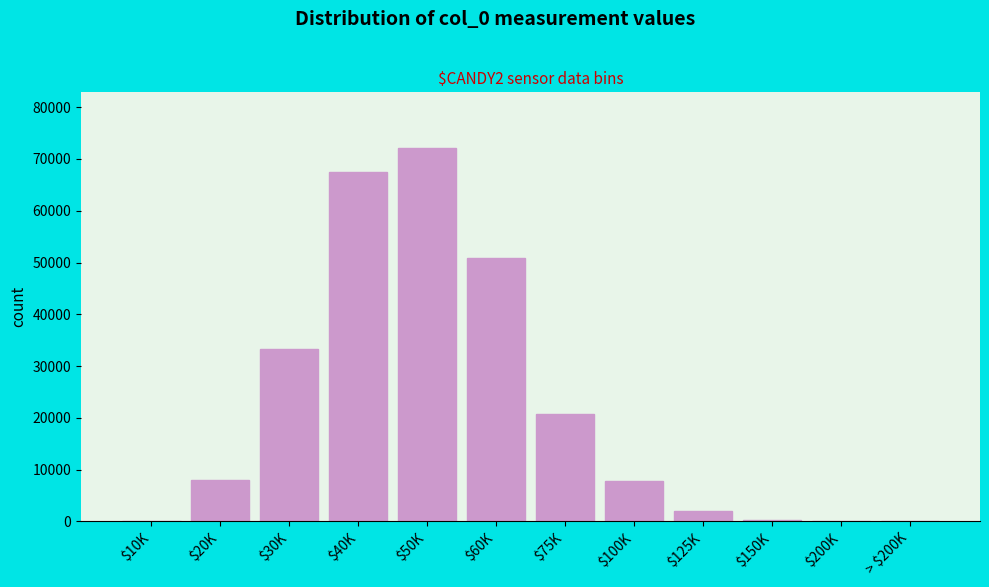

At which label is the value closest to 36035?

$30K